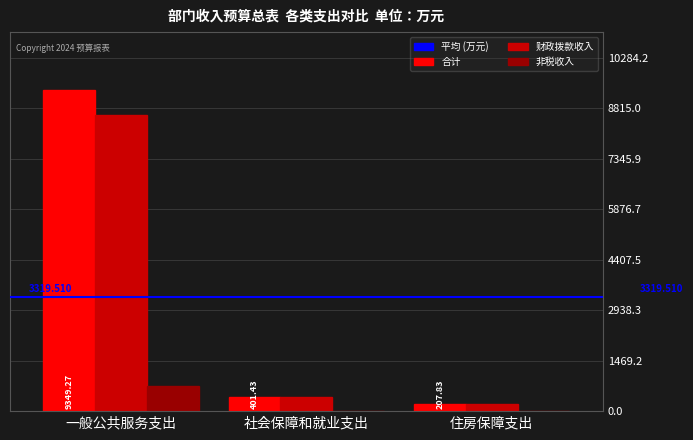

Reading left to right, list all the values displayed in this chart.

合计: 9349.3	401.4	207.8
财政拨款收入: 8610.3	401.4	207.8
非税收入: 739.0	0.0	0.0